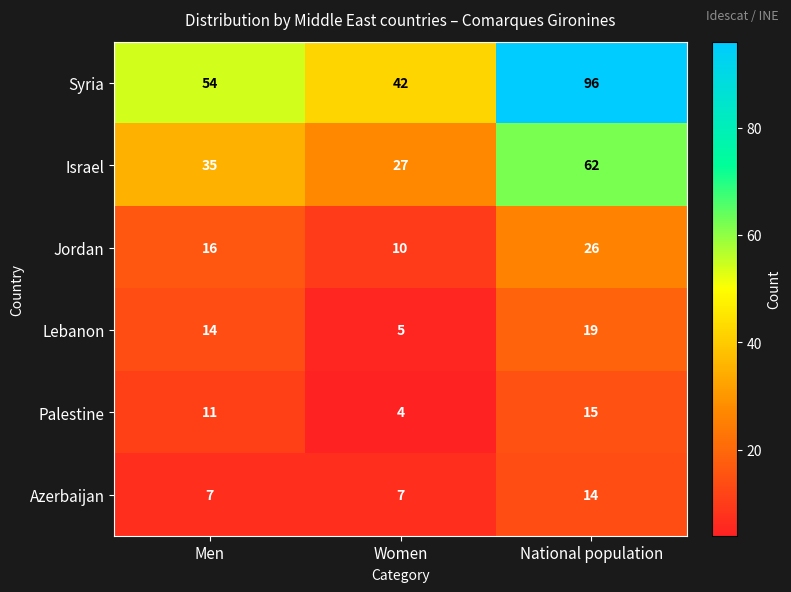

What is the sum of the Israel values at National population and Men?

97